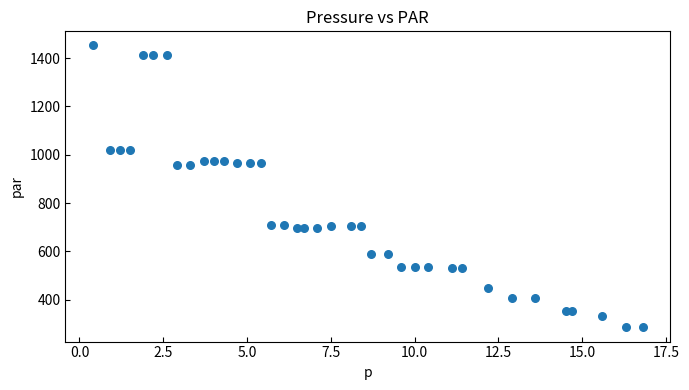

What is the range of Y values (max minus min)?

1167.7